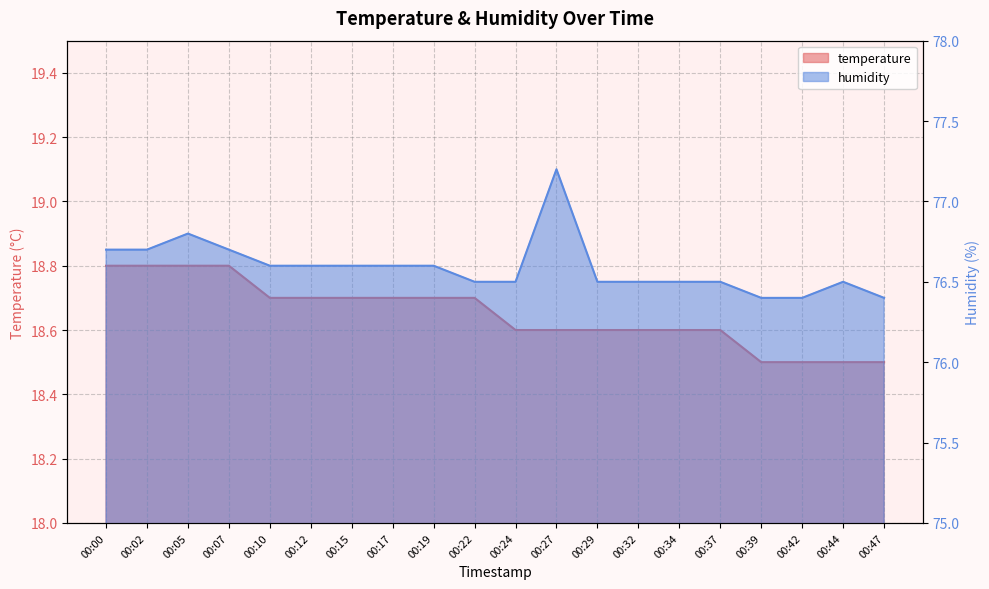

Reading left to right, transcribe all the data shown in this chart.

temperature: 00:00=18.8	00:02=18.8	00:05=18.8	00:07=18.8	00:10=18.7	00:12=18.7	00:15=18.7	00:17=18.7	00:19=18.7	00:22=18.7	00:24=18.6	00:27=18.6	00:29=18.6	00:32=18.6	00:34=18.6	00:37=18.6	00:39=18.5	00:42=18.5	00:44=18.5	00:47=18.5
humidity: 00:00=76.7	00:02=76.7	00:05=76.8	00:07=76.7	00:10=76.6	00:12=76.6	00:15=76.6	00:17=76.6	00:19=76.6	00:22=76.5	00:24=76.5	00:27=77.2	00:29=76.5	00:32=76.5	00:34=76.5	00:37=76.5	00:39=76.4	00:42=76.4	00:44=76.5	00:47=76.4